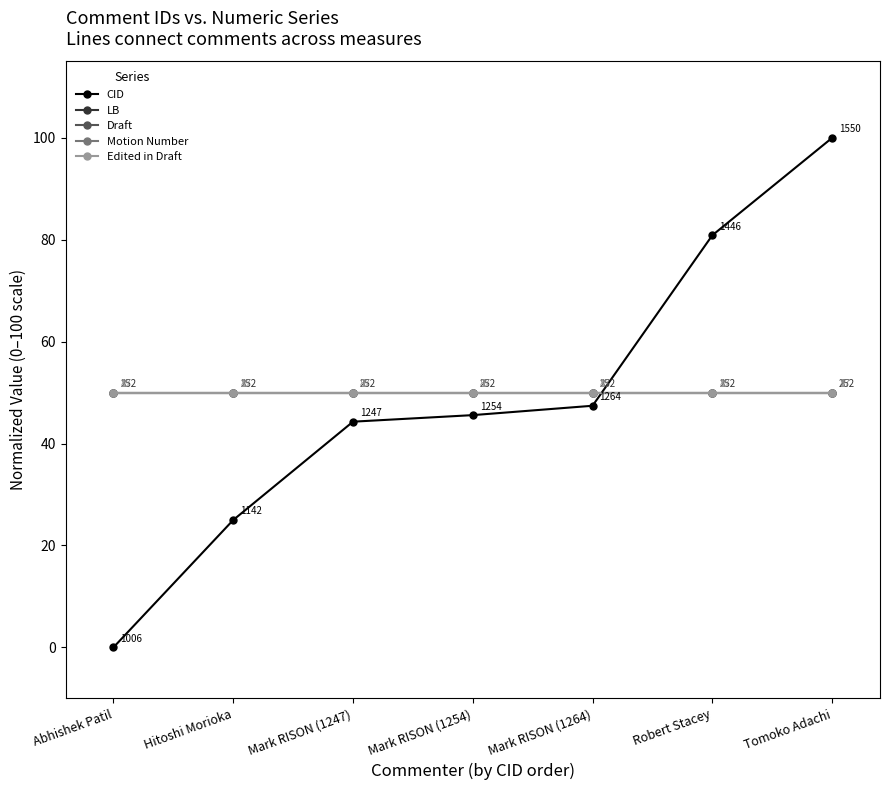

The CID series shows 0.0 at Abhishek Patil. True or false?

True